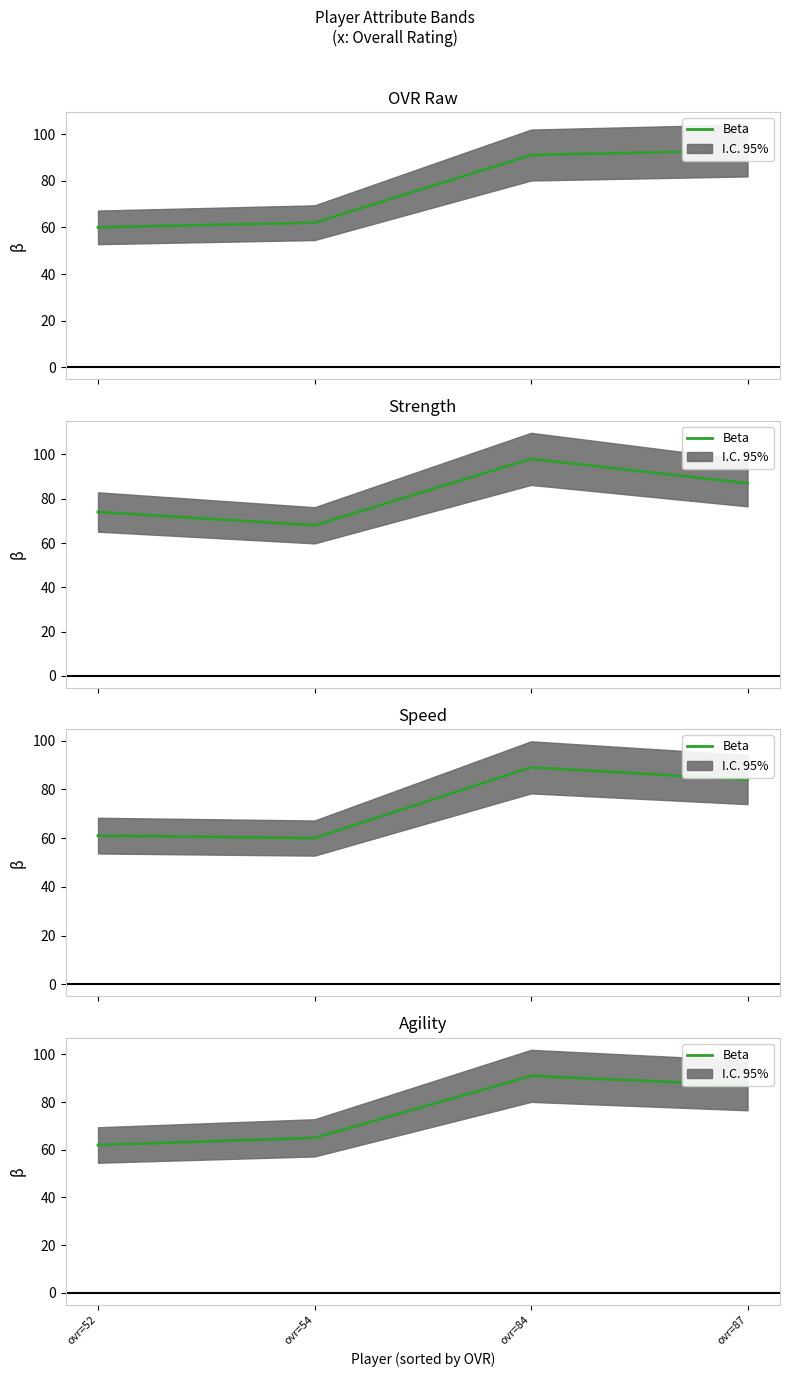

Between ovr=52 and ovr=87, which is larger?

ovr=87